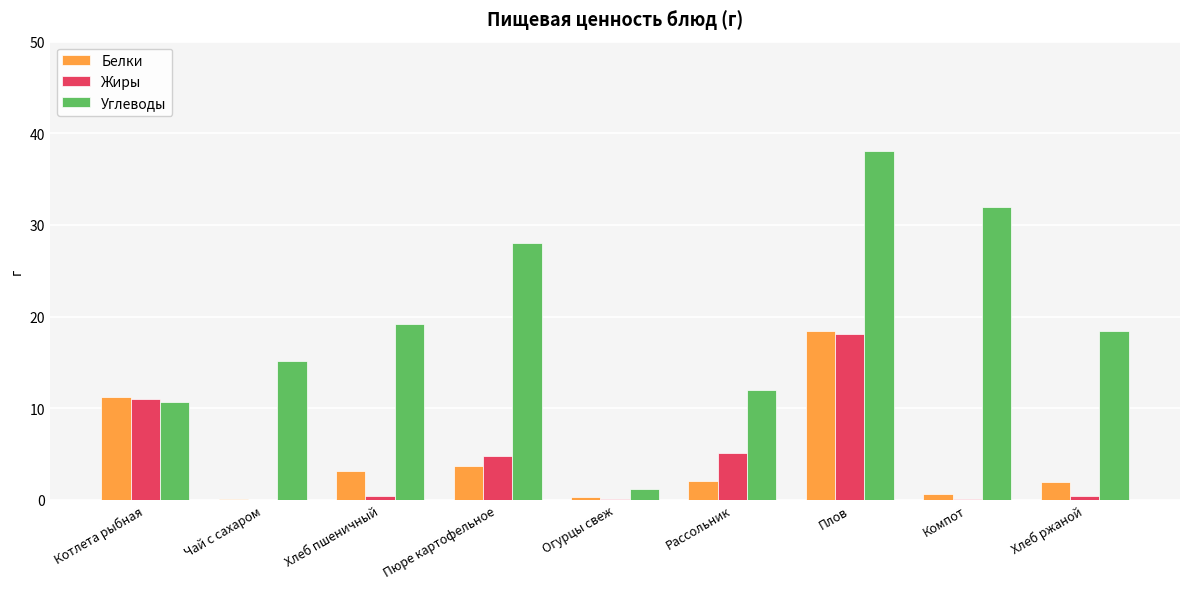

Is the value of Углеводы at Пюре картофельное greater than the value of Белки at Плов?

Yes